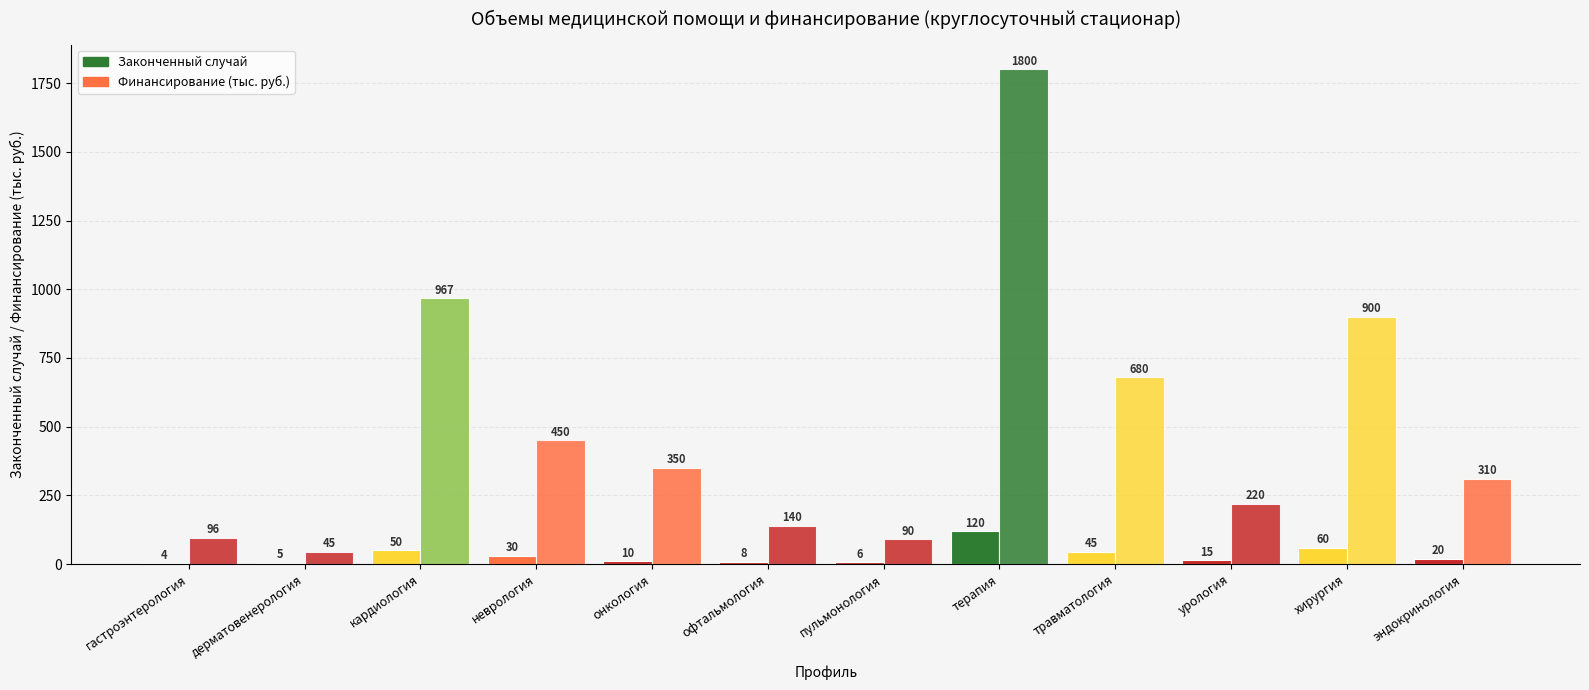

Which series has the widest spread of values?

Финансирование (тыс. руб.)